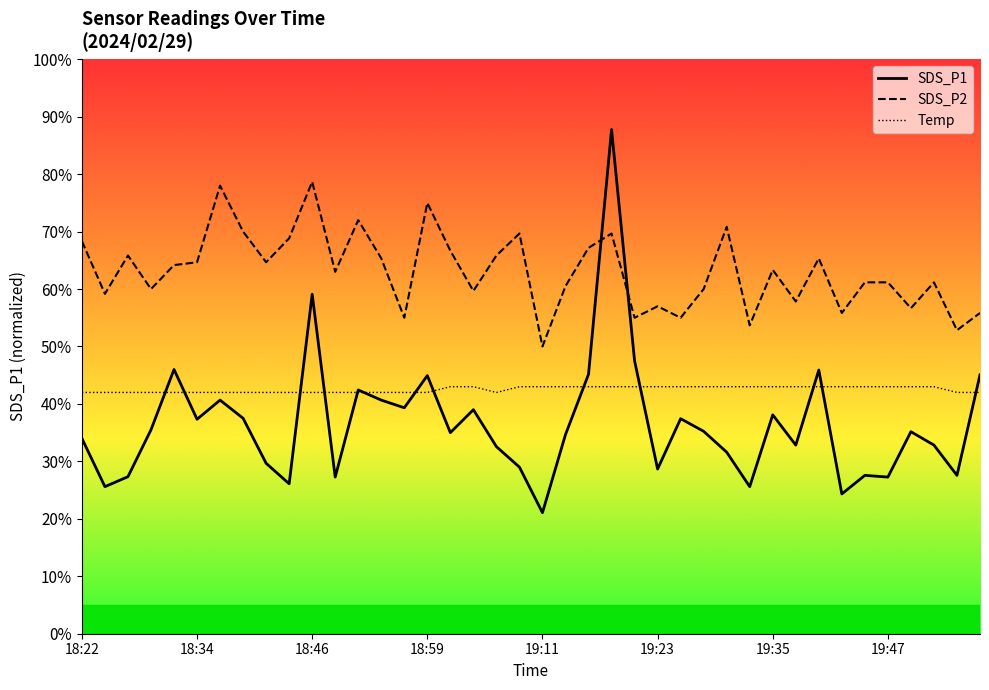

How many data points in SDS_P2 line are less than 63?

19